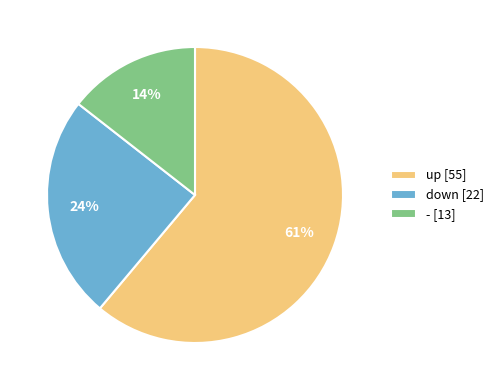

Does - account for over 50% of the chart?

No